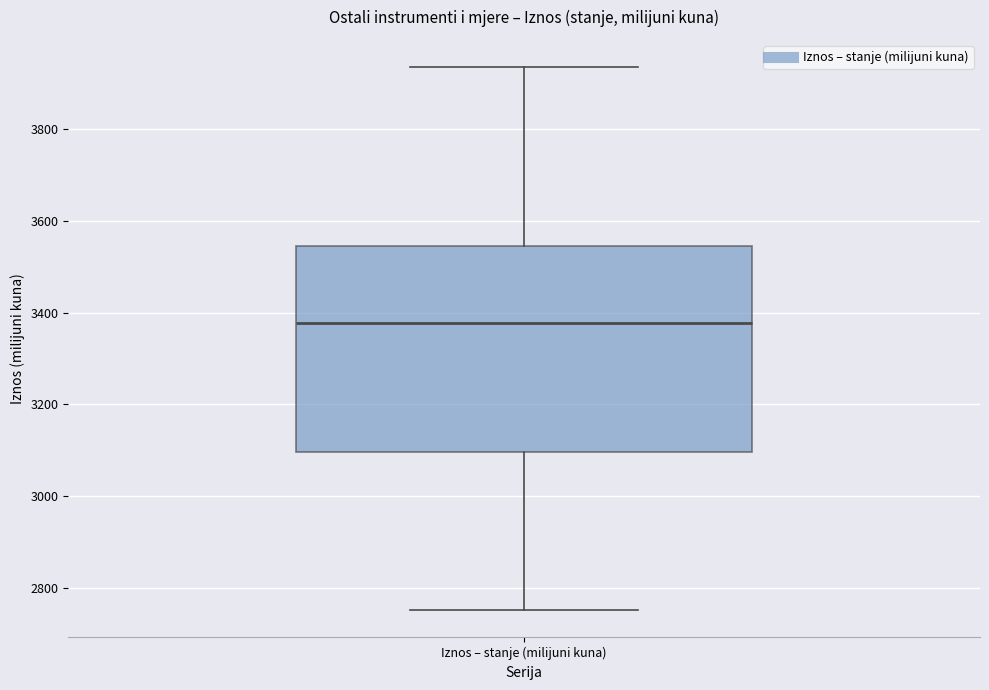

Where is the upper edge of the box for Iznos – stanje (milijuni kuna) on the y-axis? The values are not printed on the chart, so give them approximately, as read against the axis.

3540